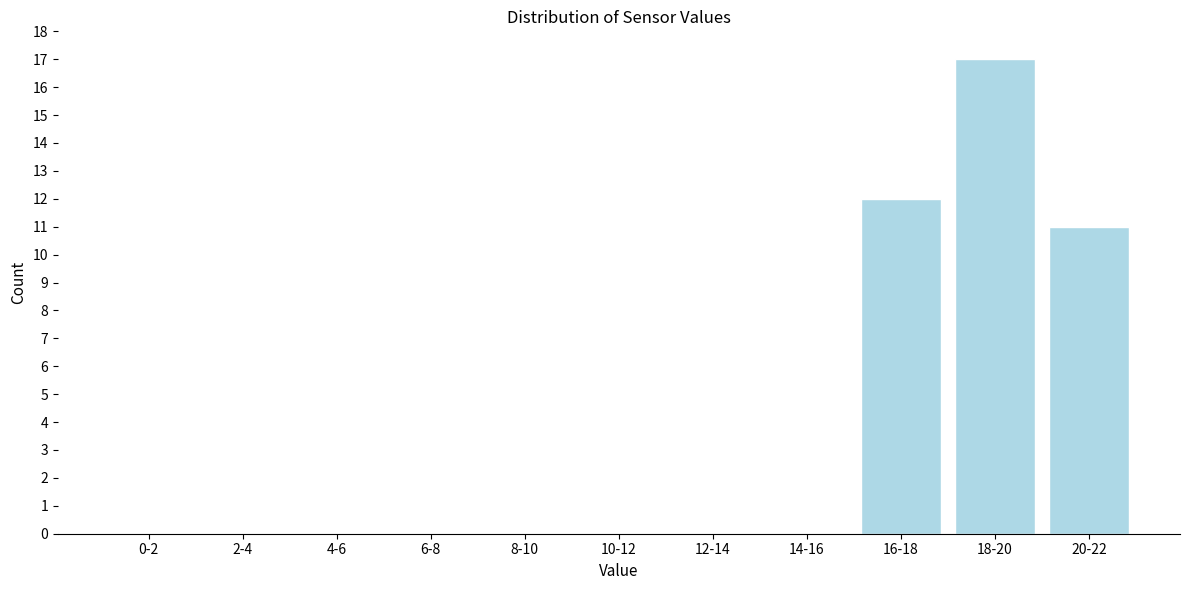

Reading right to left, list all the values displayed in this chart.

20-22=11	18-20=17	16-18=12	14-16=0	12-14=0	10-12=0	8-10=0	6-8=0	4-6=0	2-4=0	0-2=0